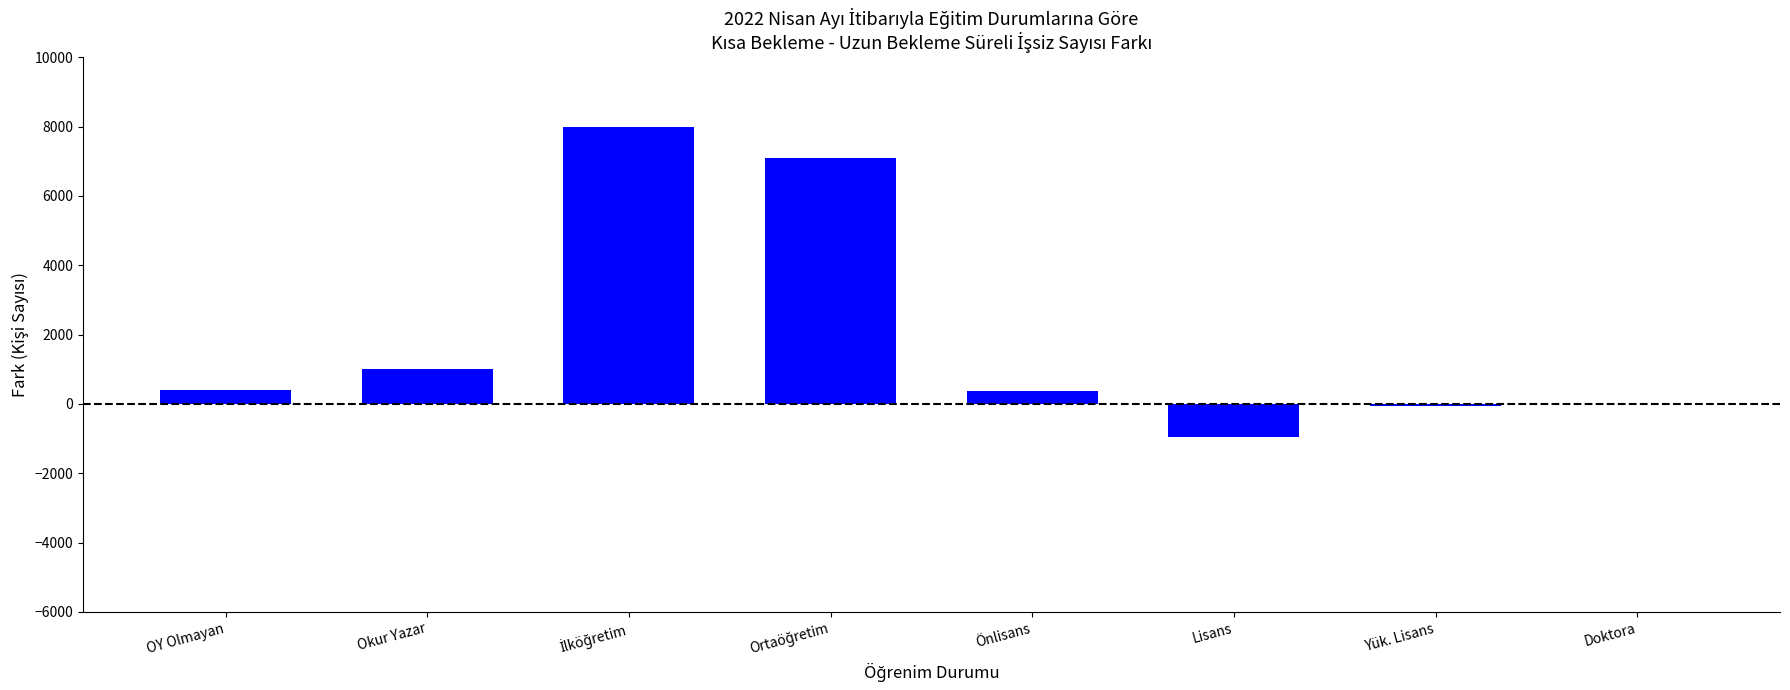

What is the sum of all values?

15835.2